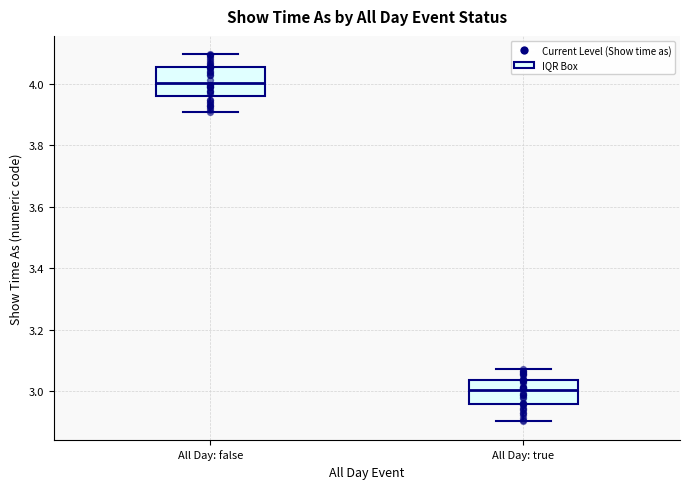

Reading left to right, transcribe this box plot: for each box, give where its median line is, the range the box spans, and where its two whiskers end, as read against the y-axis. The values are not printed on the chart, so give them approximately, as read against the axis.

All Day: false: median 4.00, box 3.96 to 4.06, whiskers 3.90 to 4.10
All Day: true: median 3.00, box 2.96 to 3.04, whiskers 2.90 to 3.08